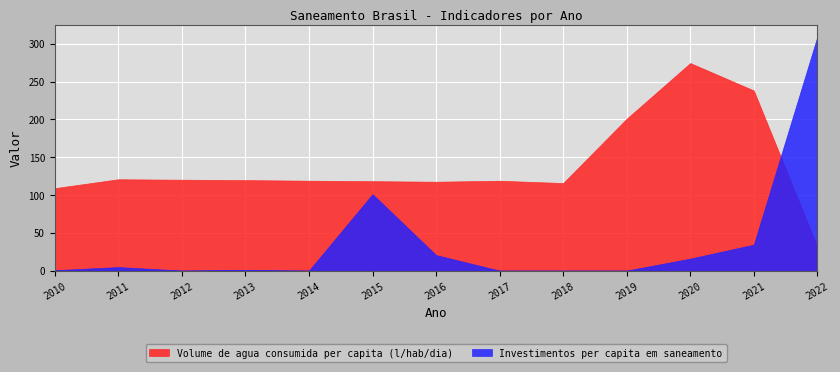

What is the sum of the Investimentos per capita em saneamento values at 2017 and 2016?

20.6